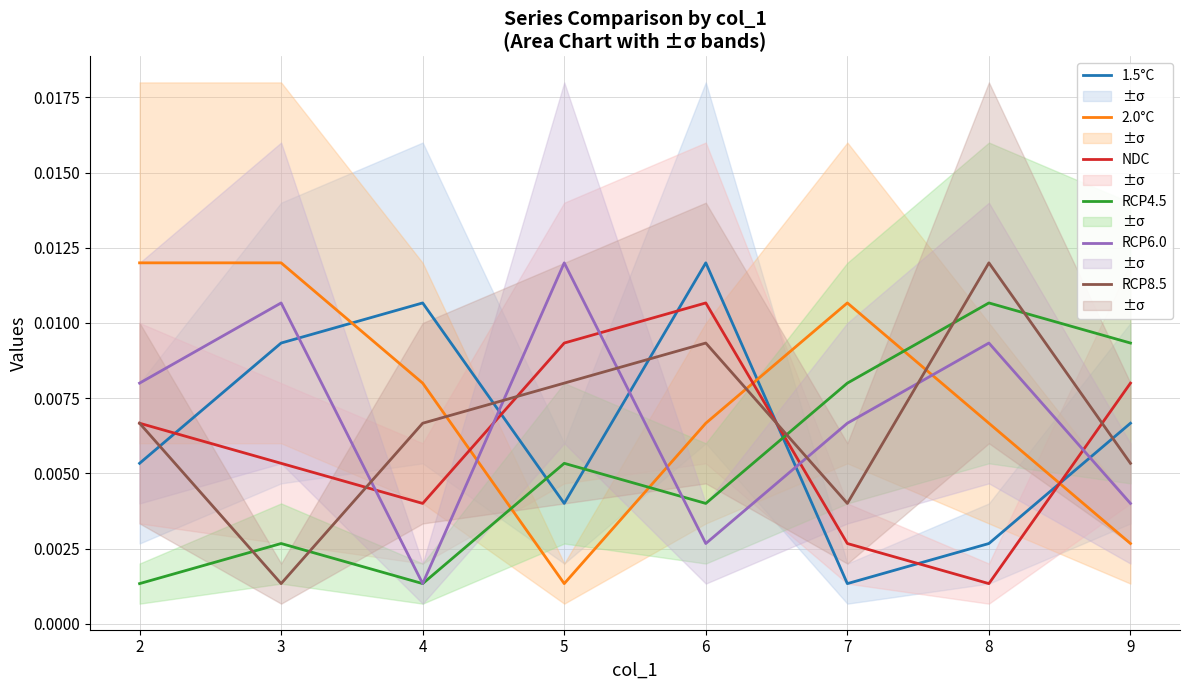

Is the value of NDC at 4 greater than the value of 1.5°C at 4?

No